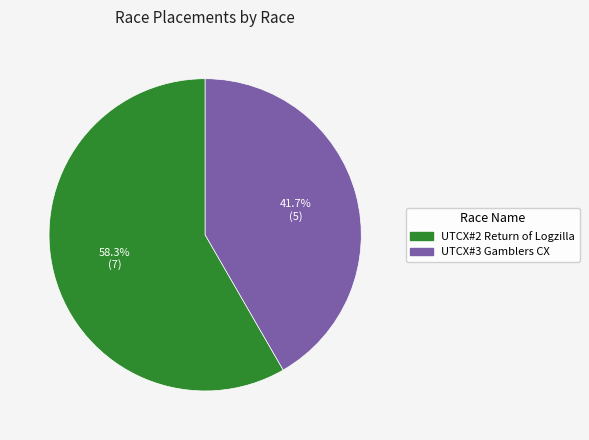

Which slice is the largest?

UTCX#2 Return of Logzilla